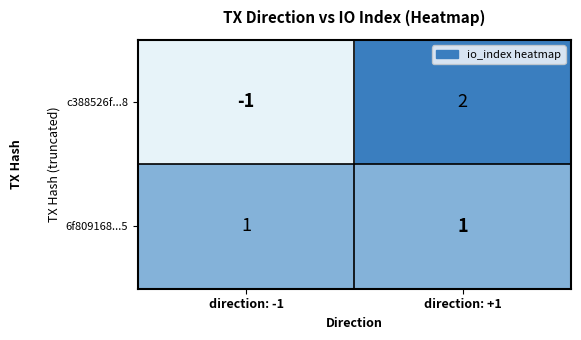

Which category has the lowest value across all series?

direction: -1